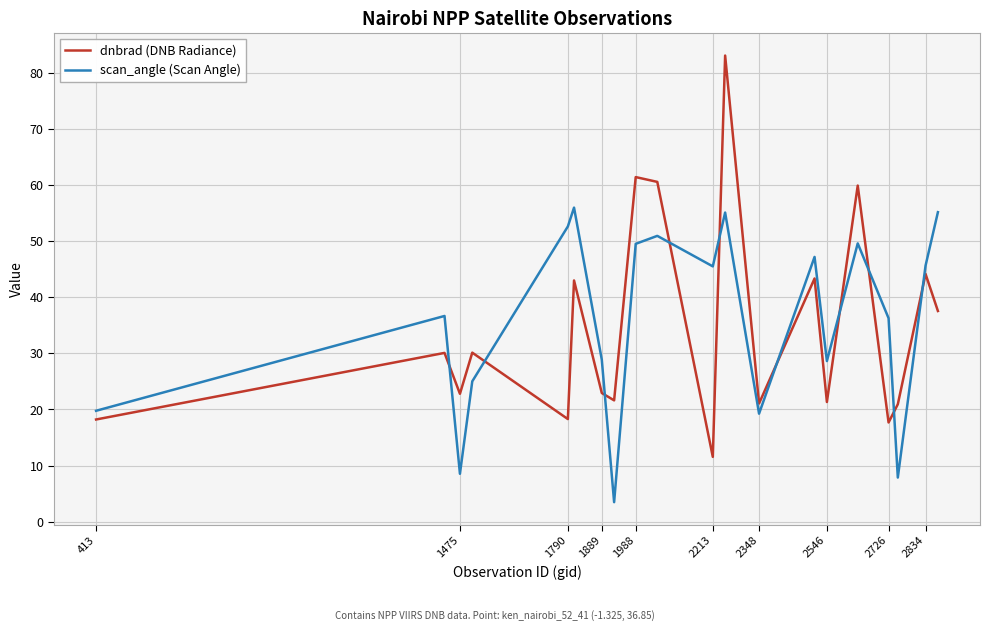

In dnbrad (DNB Radiance), how many points are higher than both neighbors (excluding endpoints)?

8